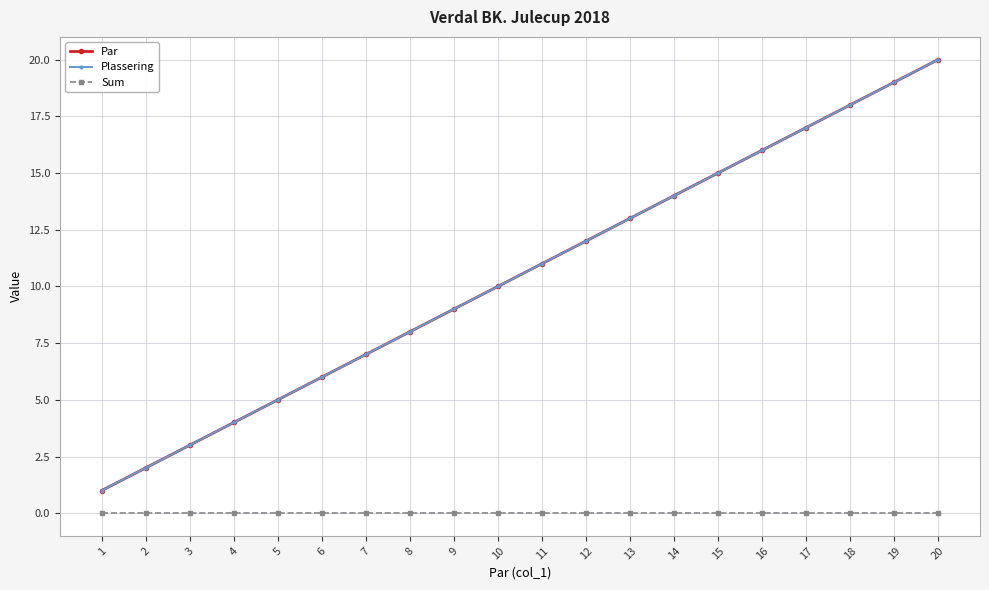

What are all the series names shown in the legend?

Par, Plassering, Sum